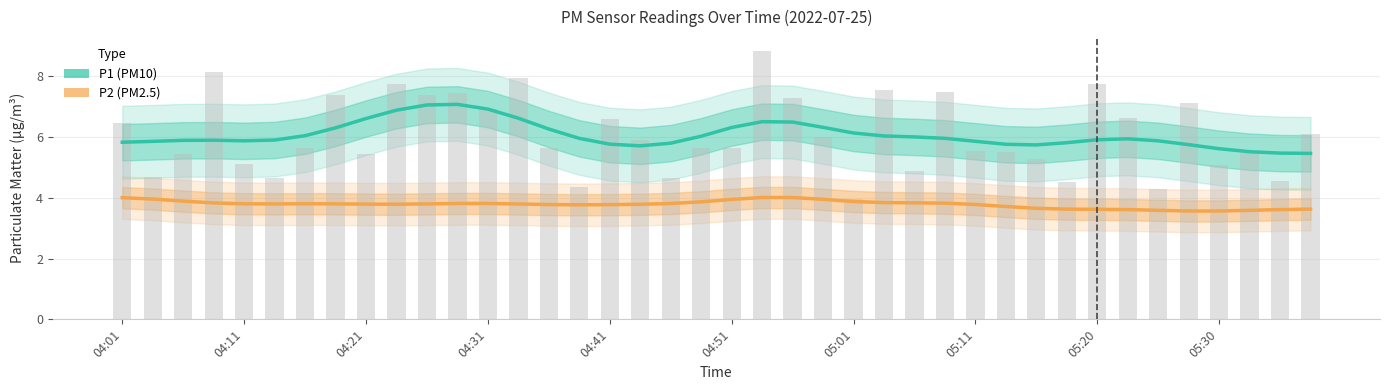

What is the difference between the maximum and minimum values in the P2 series?

0.4